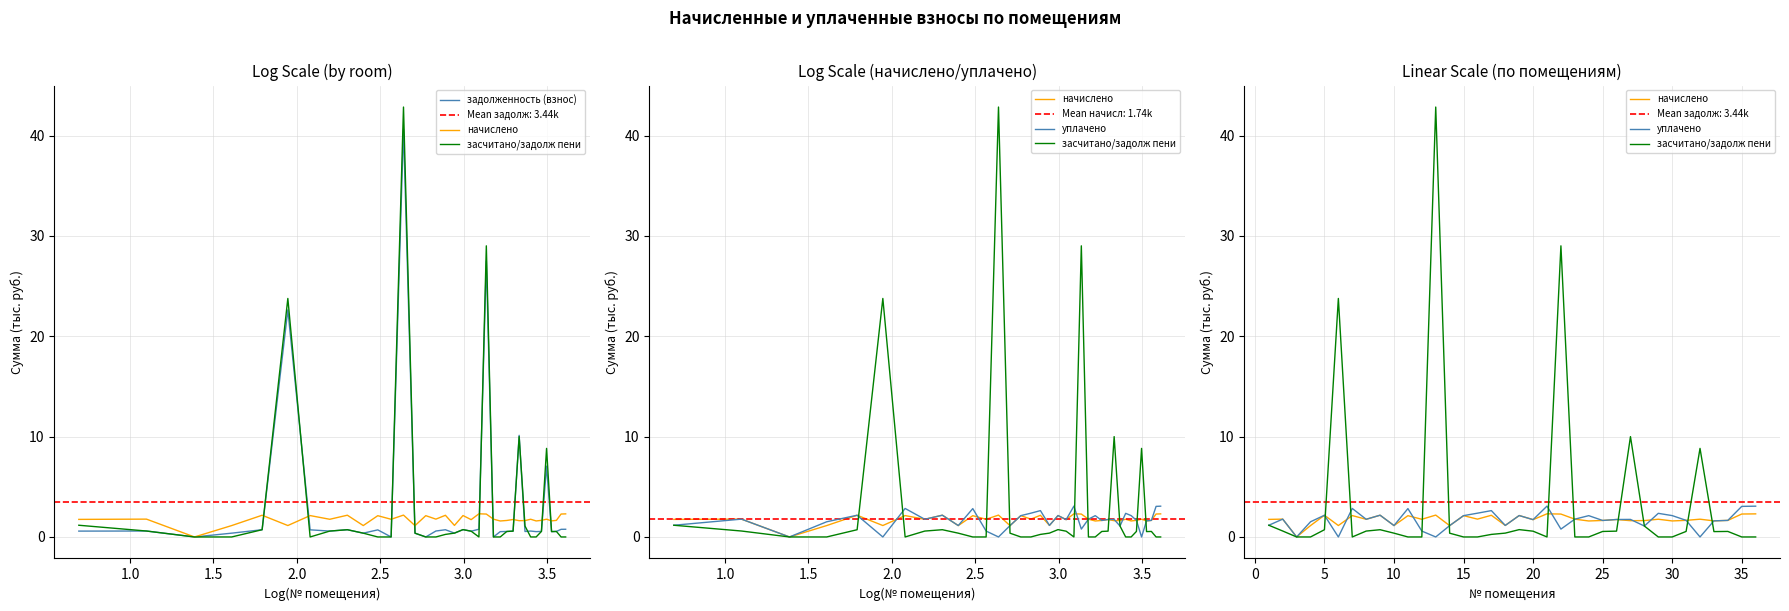

How many intersections are there between уплачено and задолженность (взнос)?

10